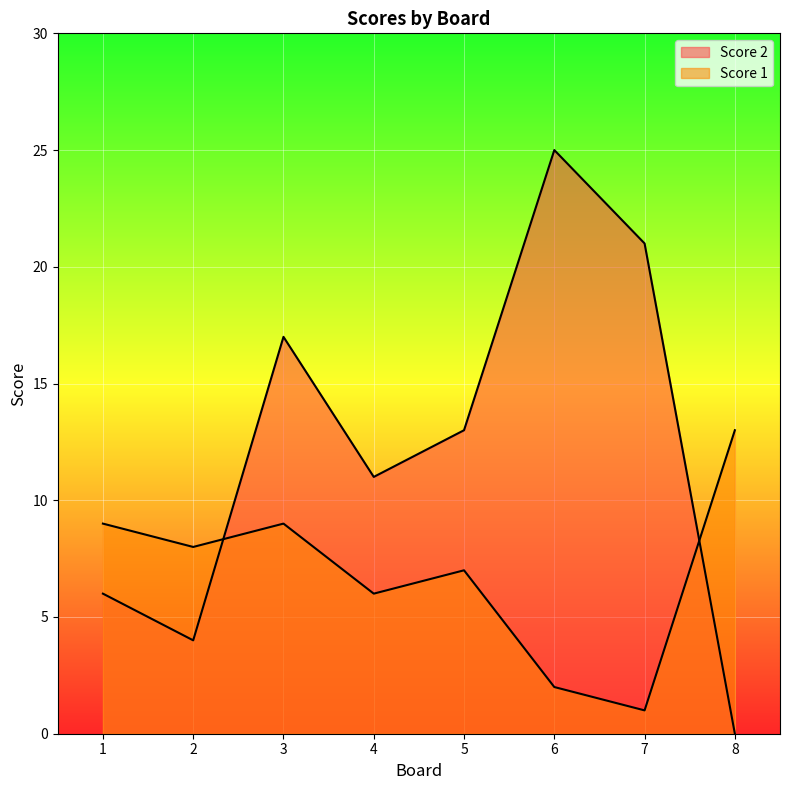

Reading left to right, what are all the values shown in this chart?

Score 2: 6	4	17	11	13	25	21	0
Score 1: 9	8	9	6	7	2	1	13